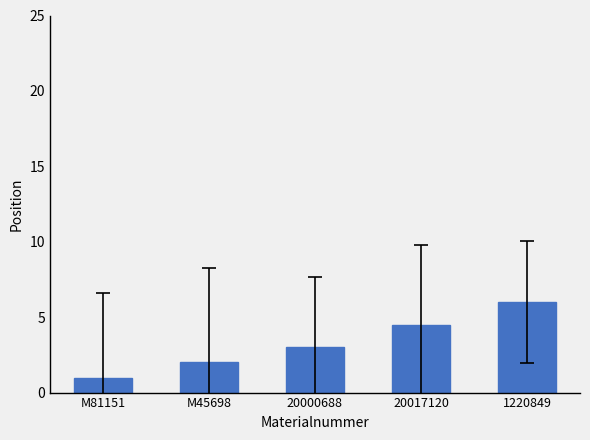

Rank the categories by value from highest to lowest.

1220849, 20017120, 20000688, M45698, M81151